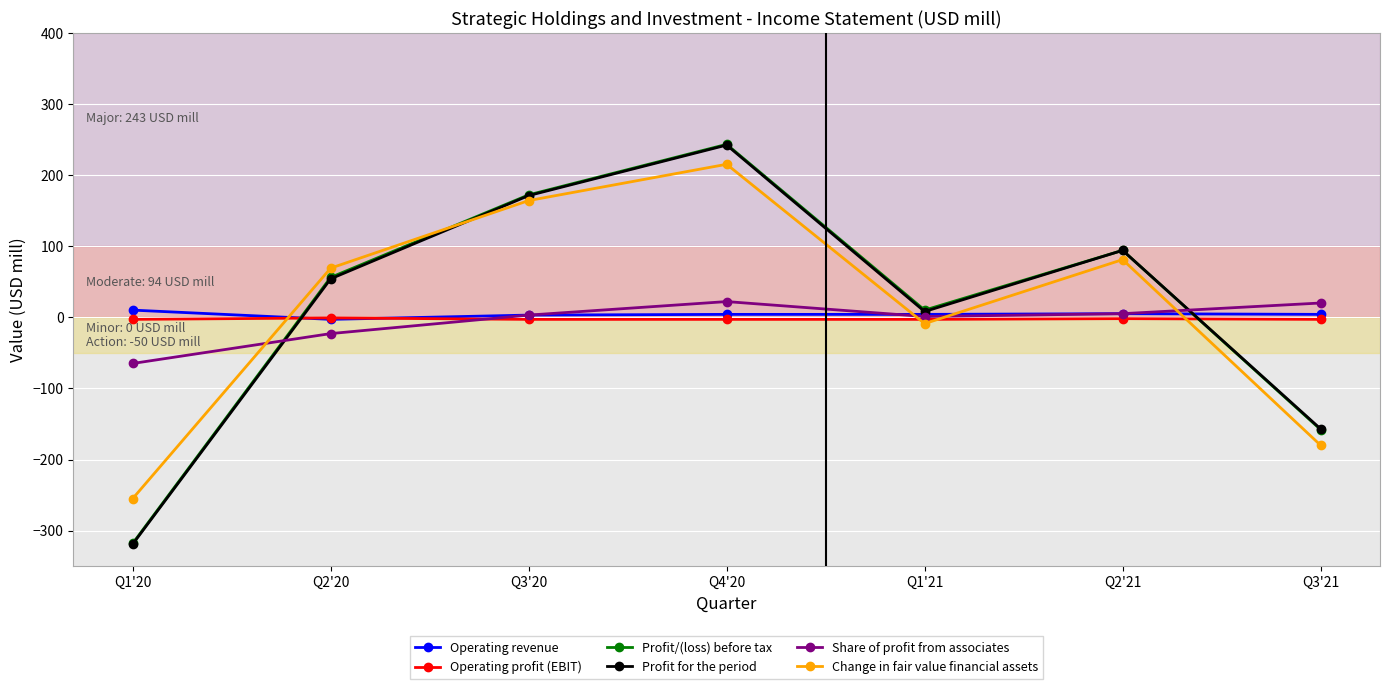

What is the sum of the Share of profit from associates values at Q3'20 and Q1'20?

-62